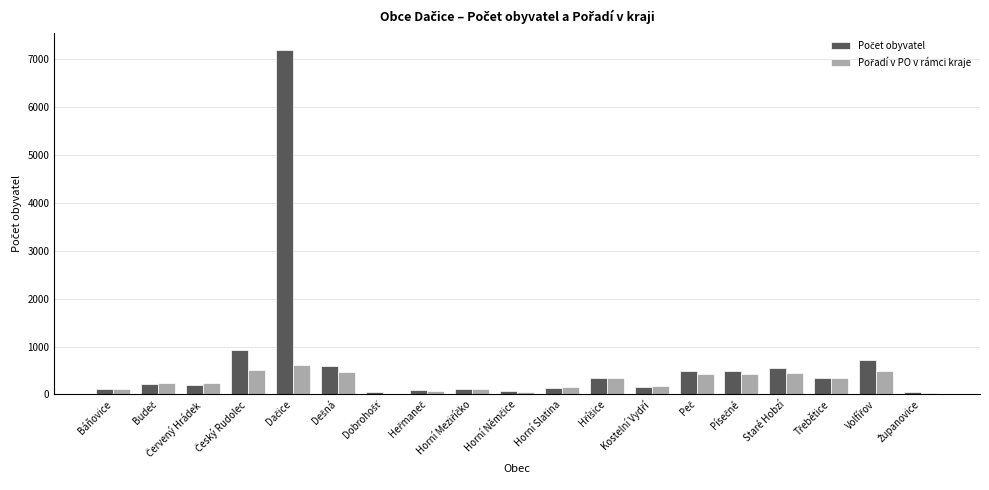

What is the maximum value shown in the chart?

7192